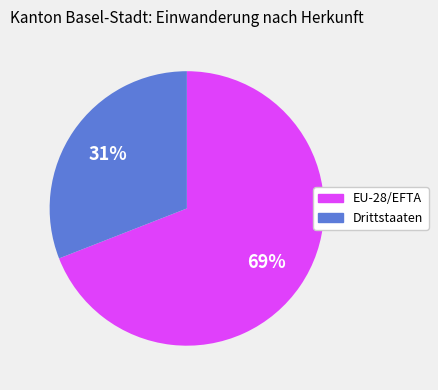

True or false: EU-28/EFTA accounts for 59% of the total.

False